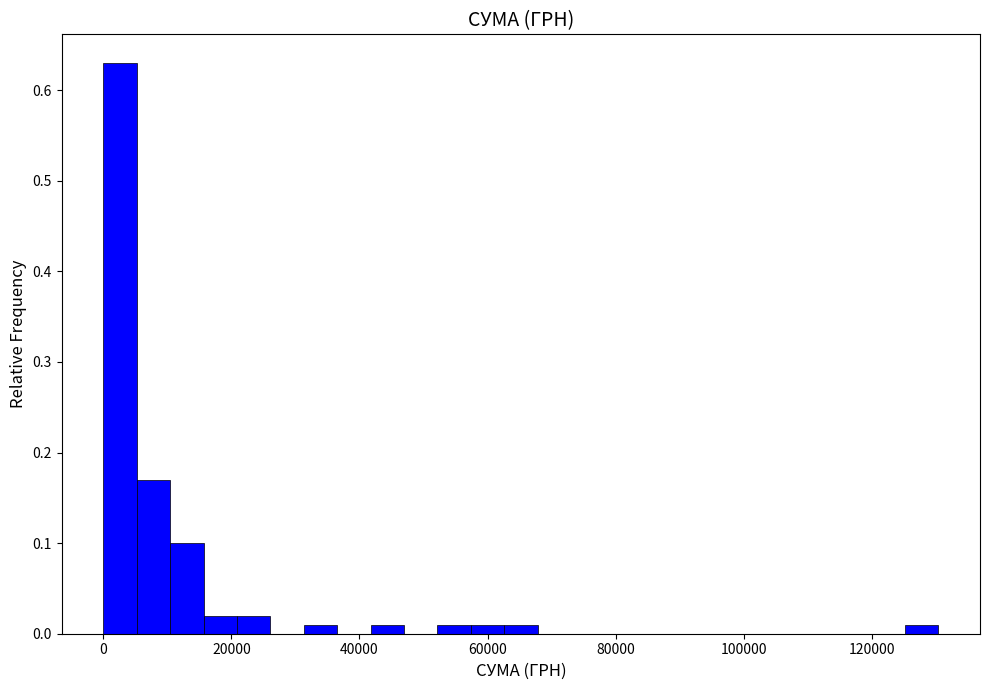

Read against the x-axis, roughly where is the centre of the tallest bar?

2000